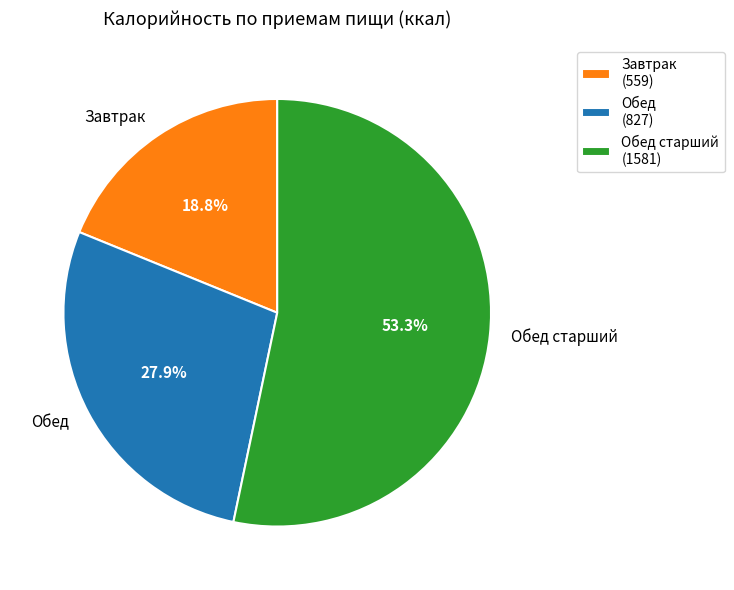

Count the number of slices in the pie.

3